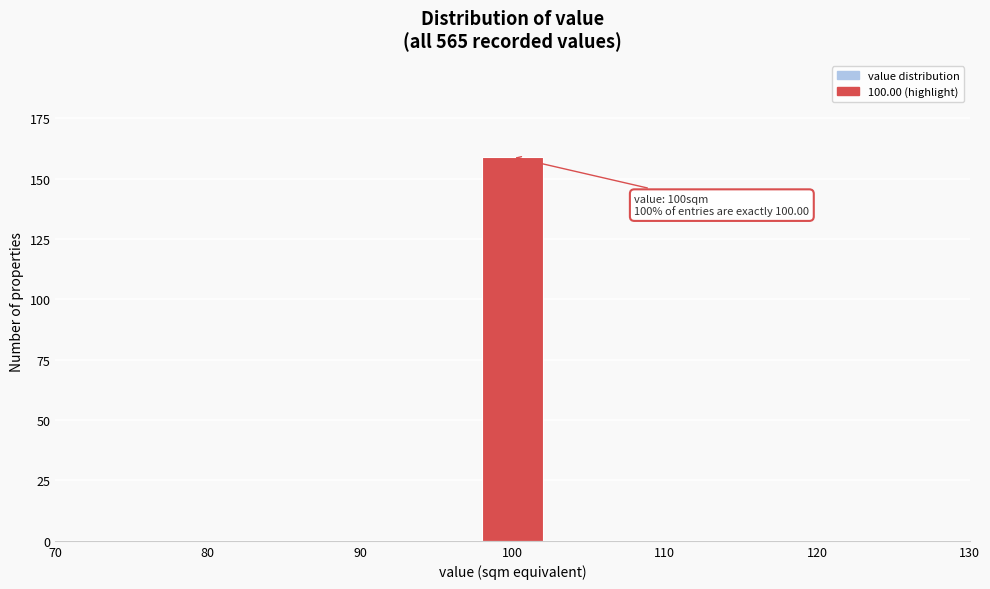

Which range on the x-axis has the tallest bar?

98 to 102